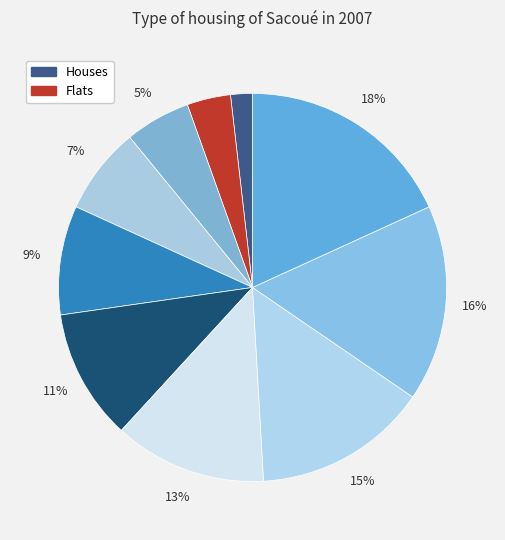

Count the number of slices in the pie.

10